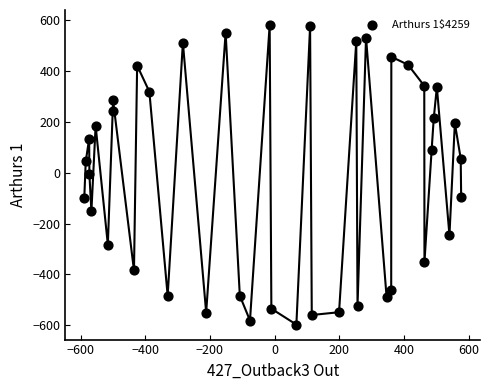

What is the range of X values (max minus min)?

1166.0